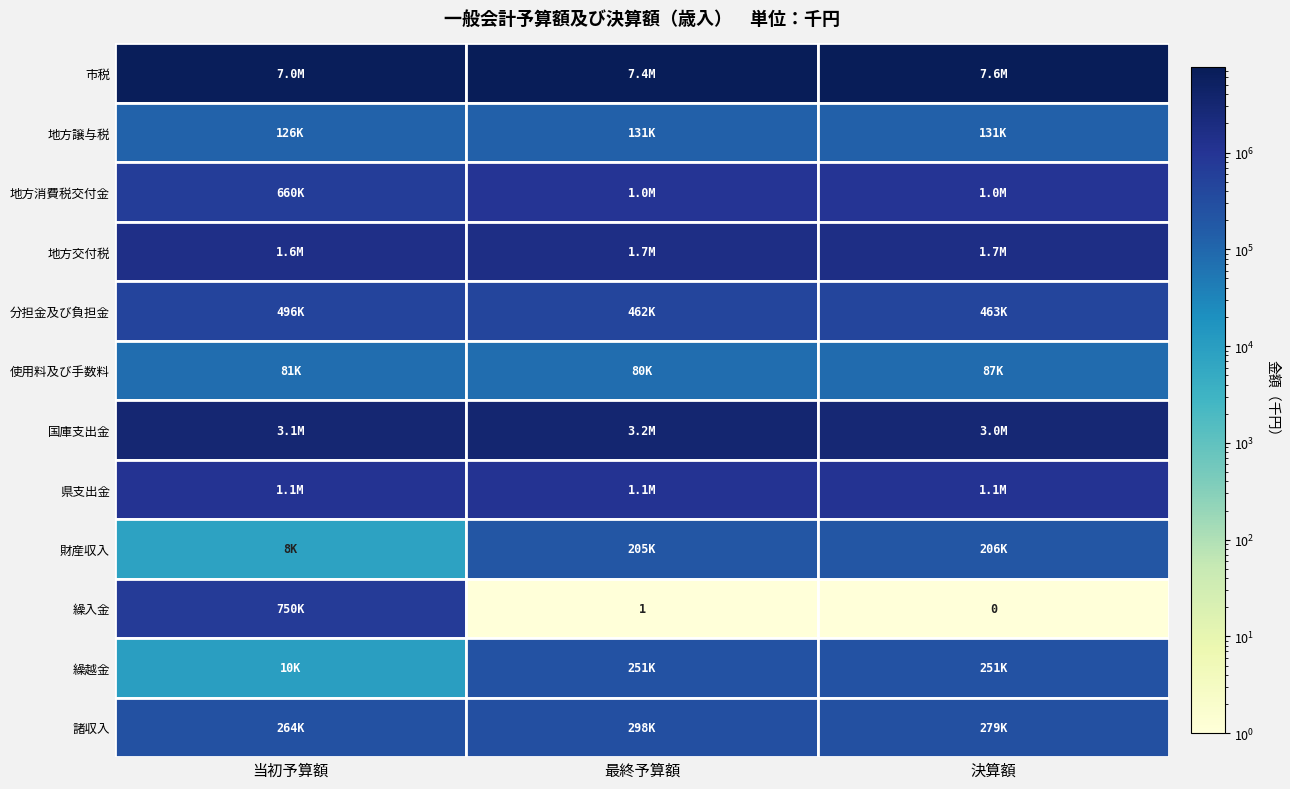

Where does the 分担金及び負担金 series first go above 463470?

当初予算額